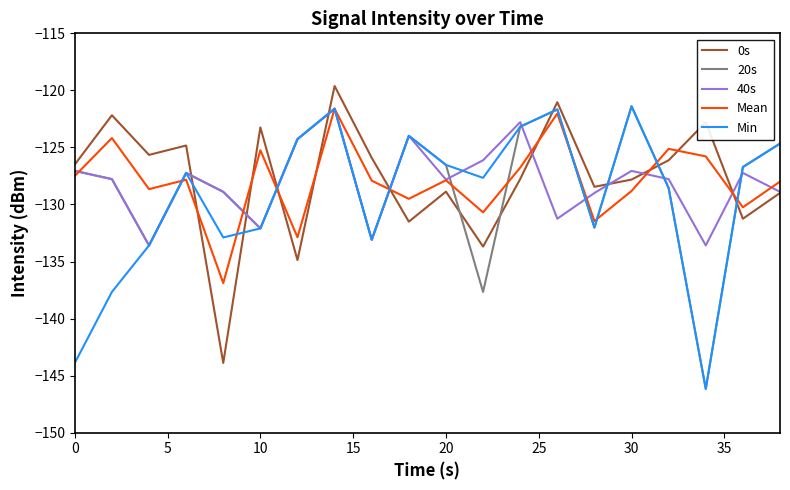

What is the minimum value for 40s?

-133.6